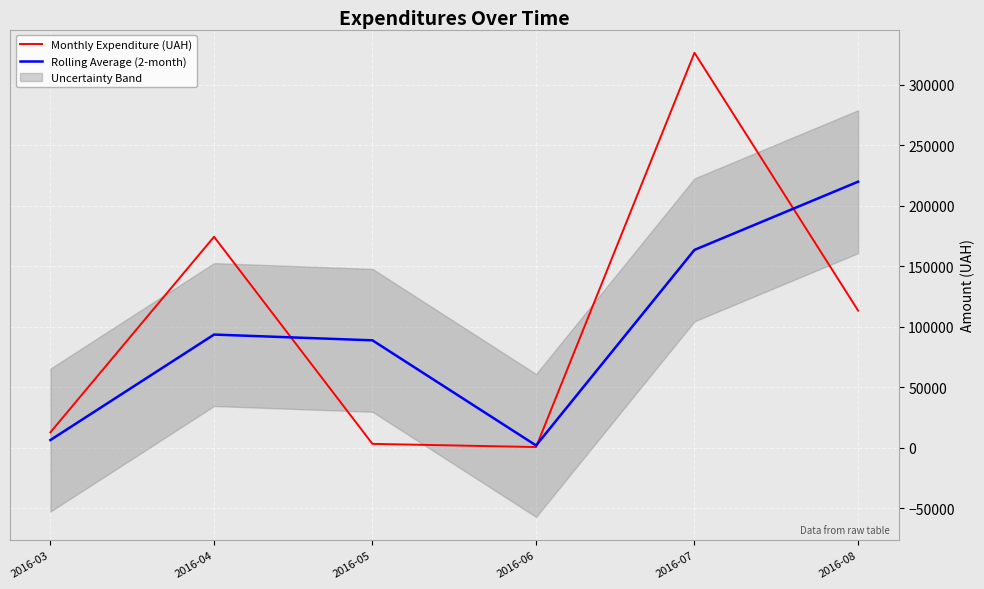

What is the value of the Rolling Average (2-month) point at the 2nd from the left?

93590.8